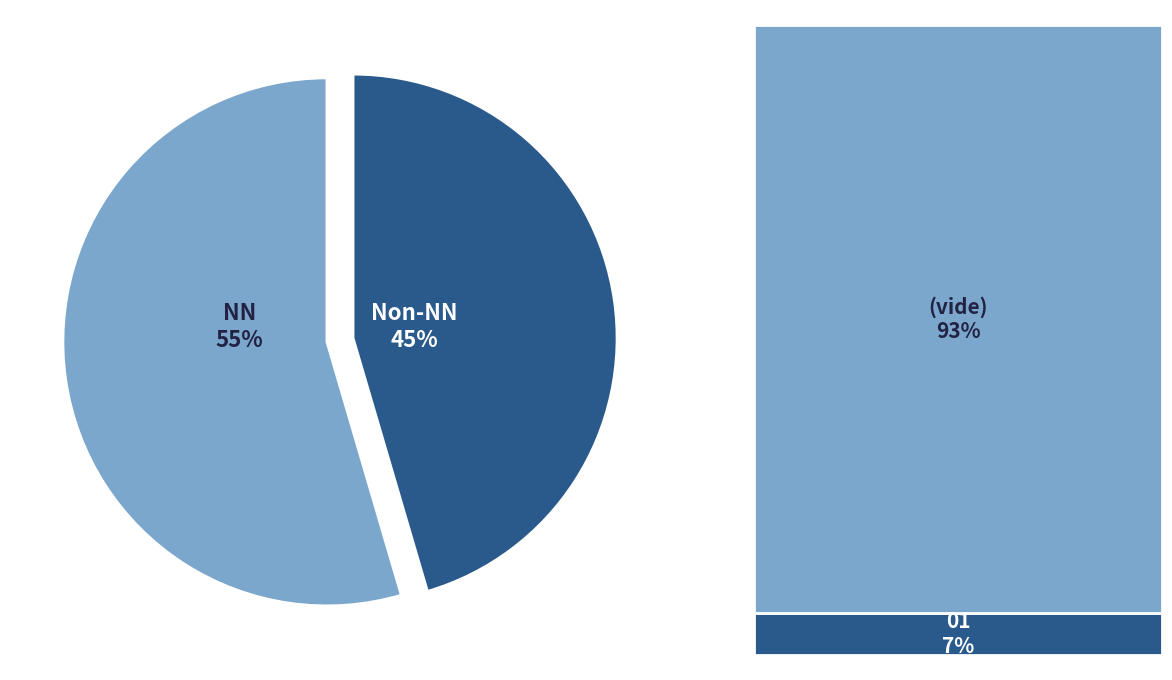

Between Non-NN and NN, which is larger?

NN